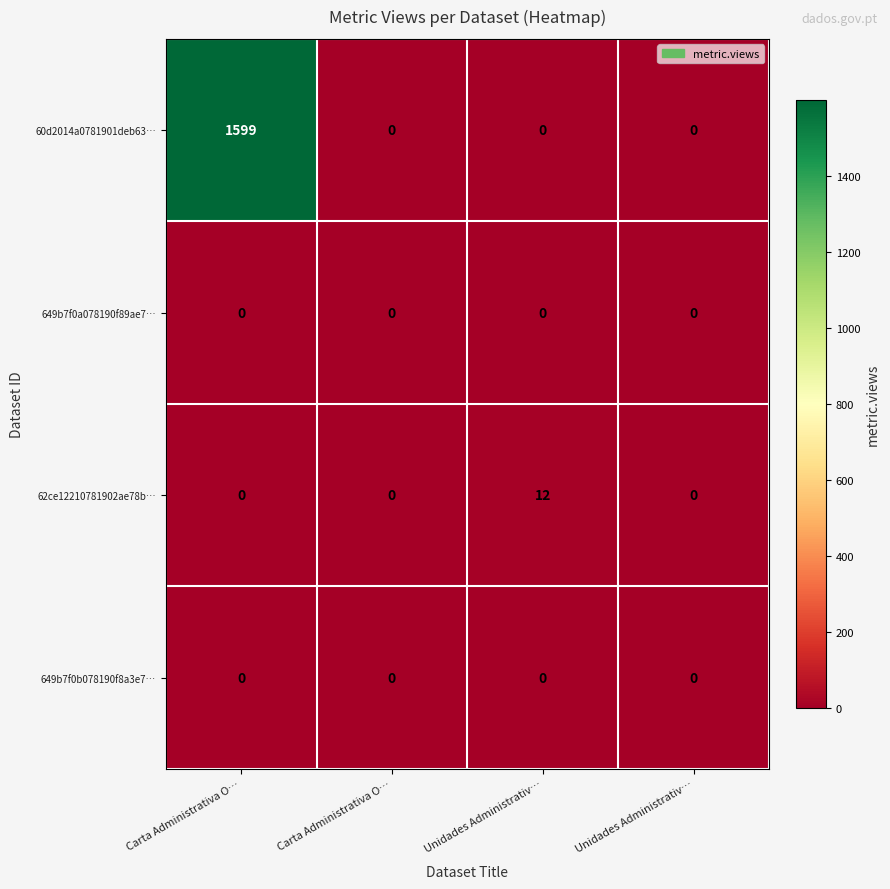

Which label corresponds to the smallest value in the chart?

Carta Administrativa O…